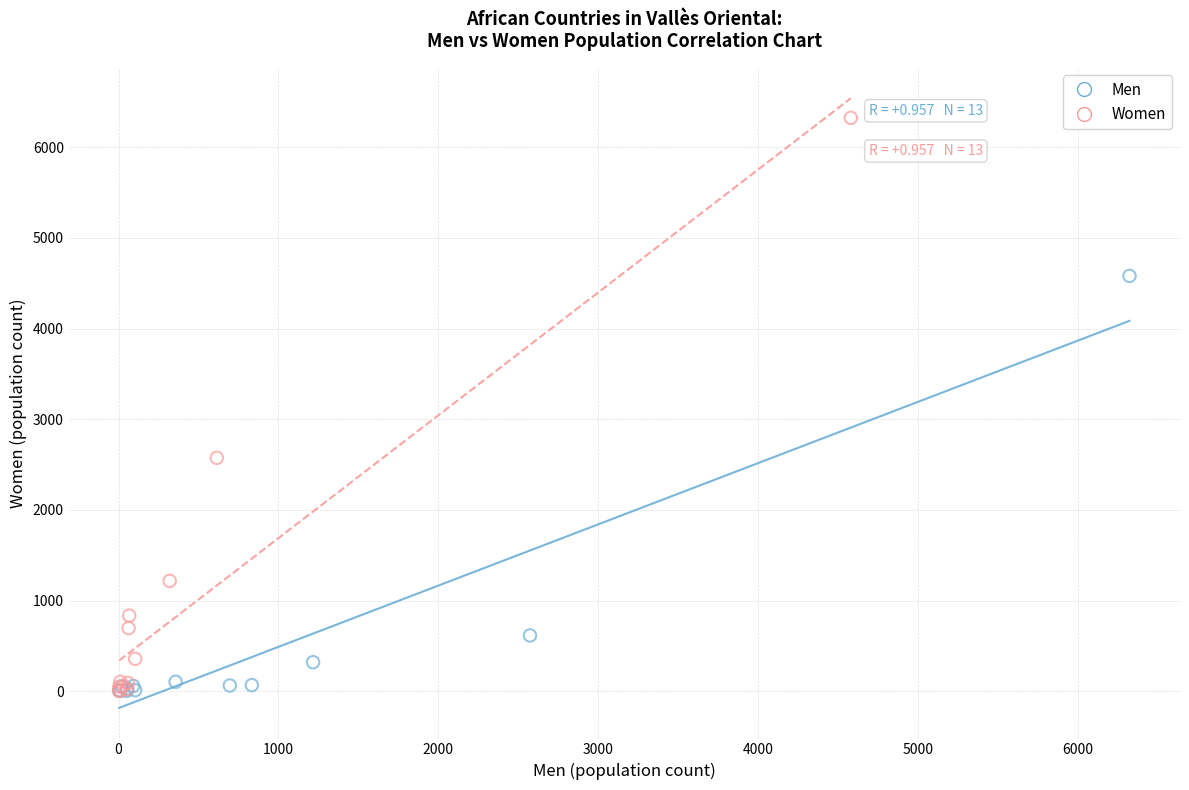

Which series has the widest spread of Y values?

Women